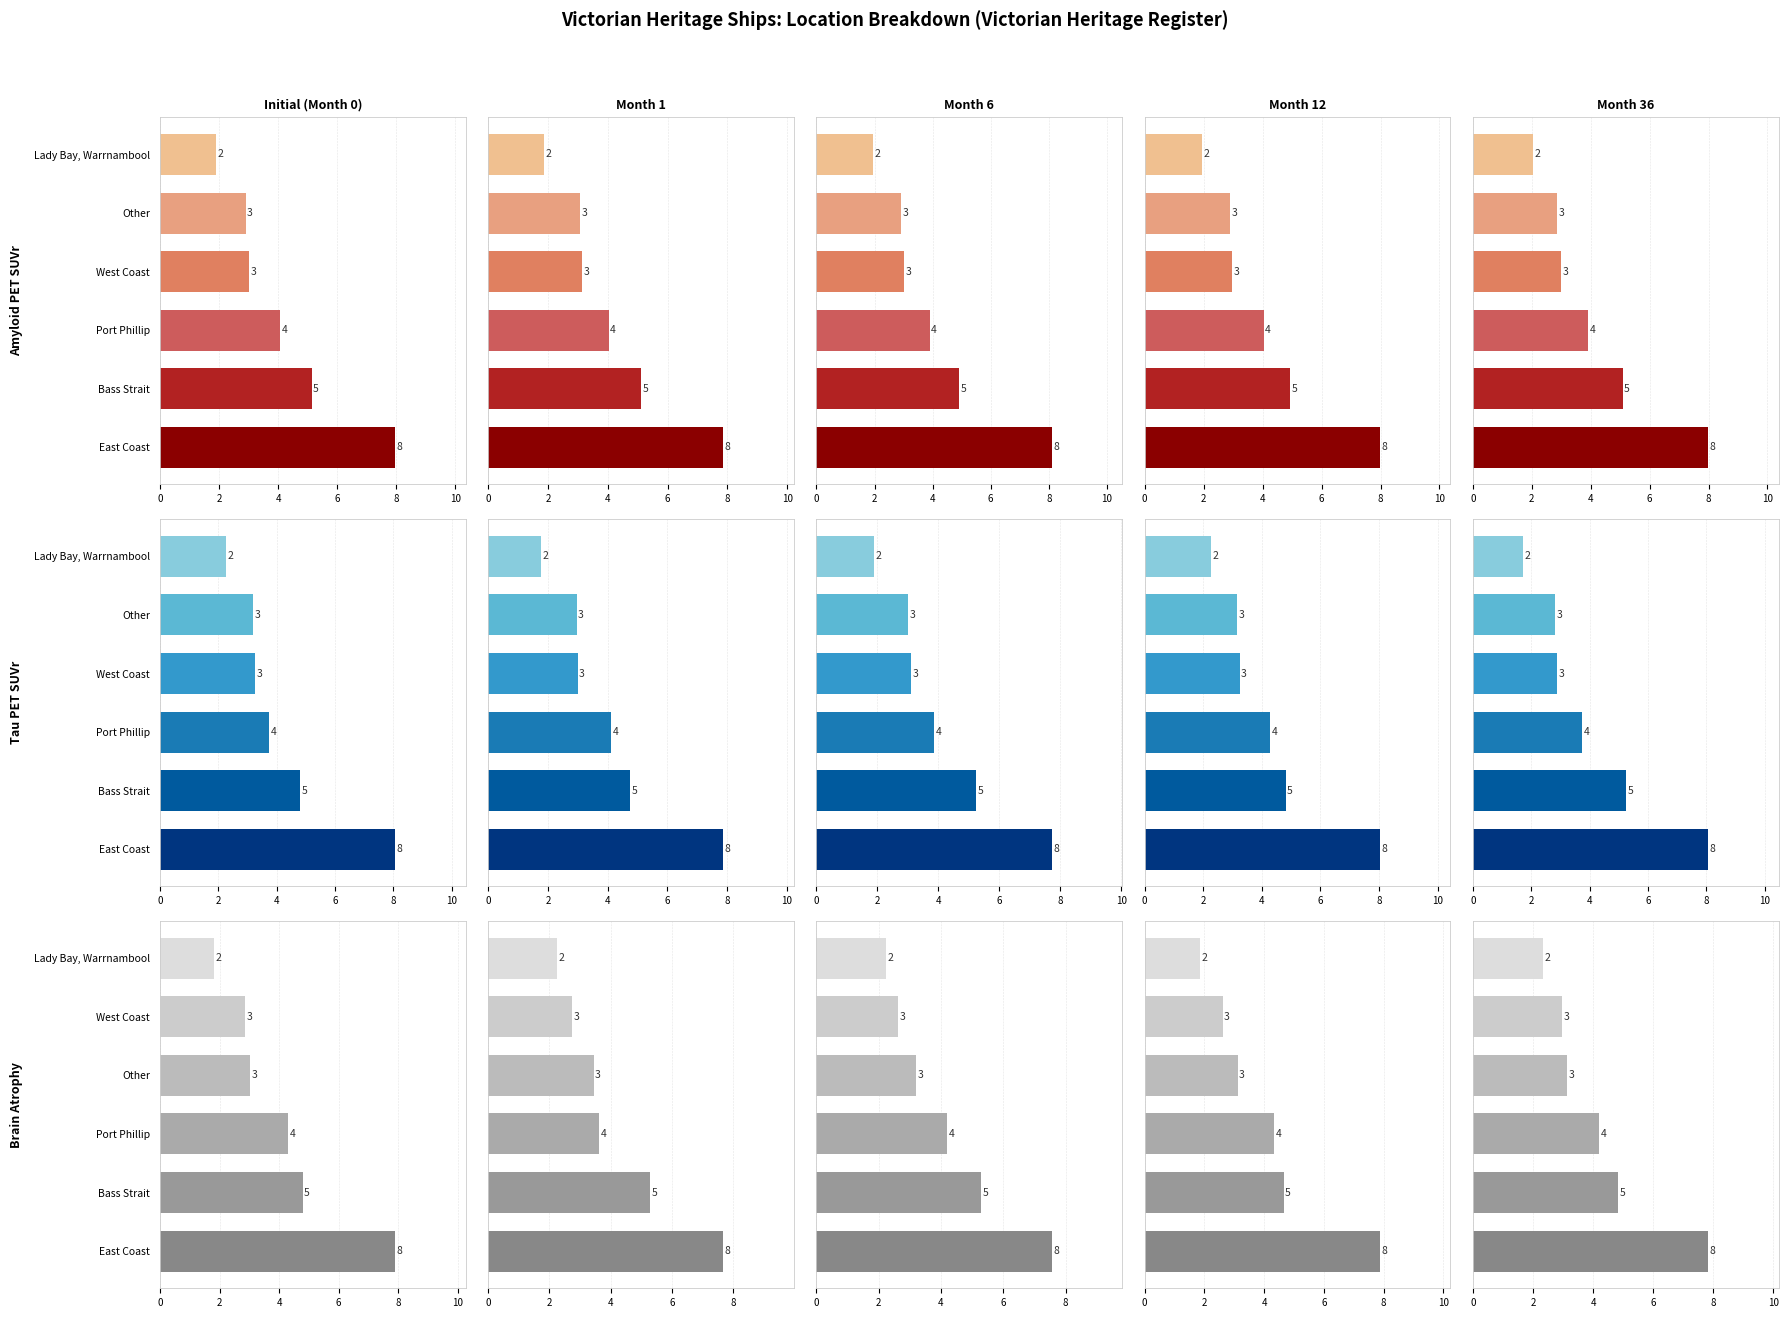

What is the minimum value shown in the chart?

2